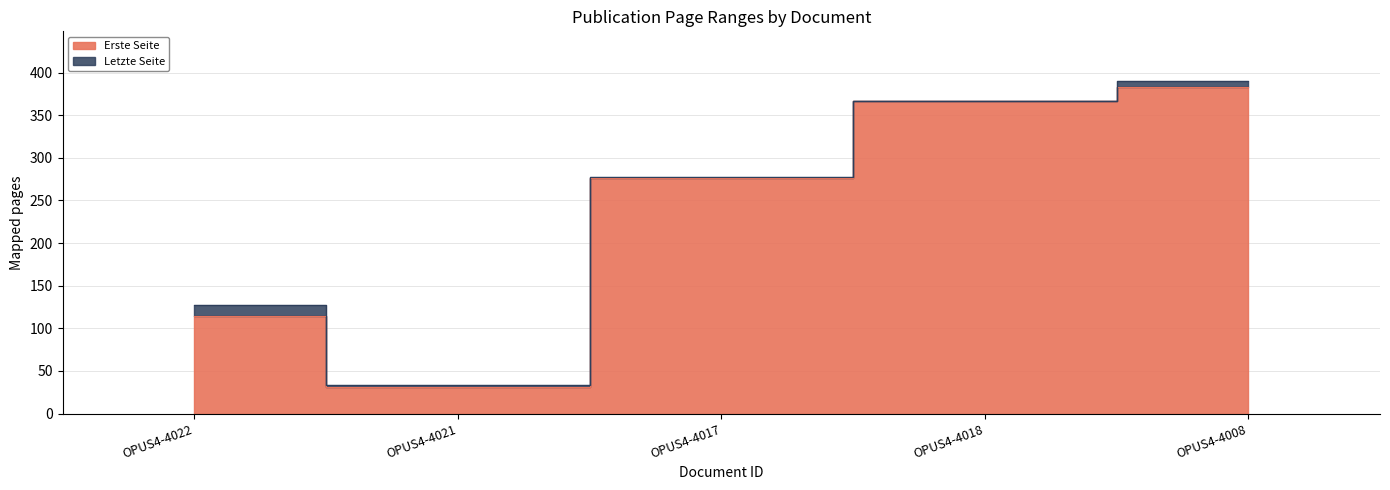

How many data points in Letzte Seite are less than 277?

2